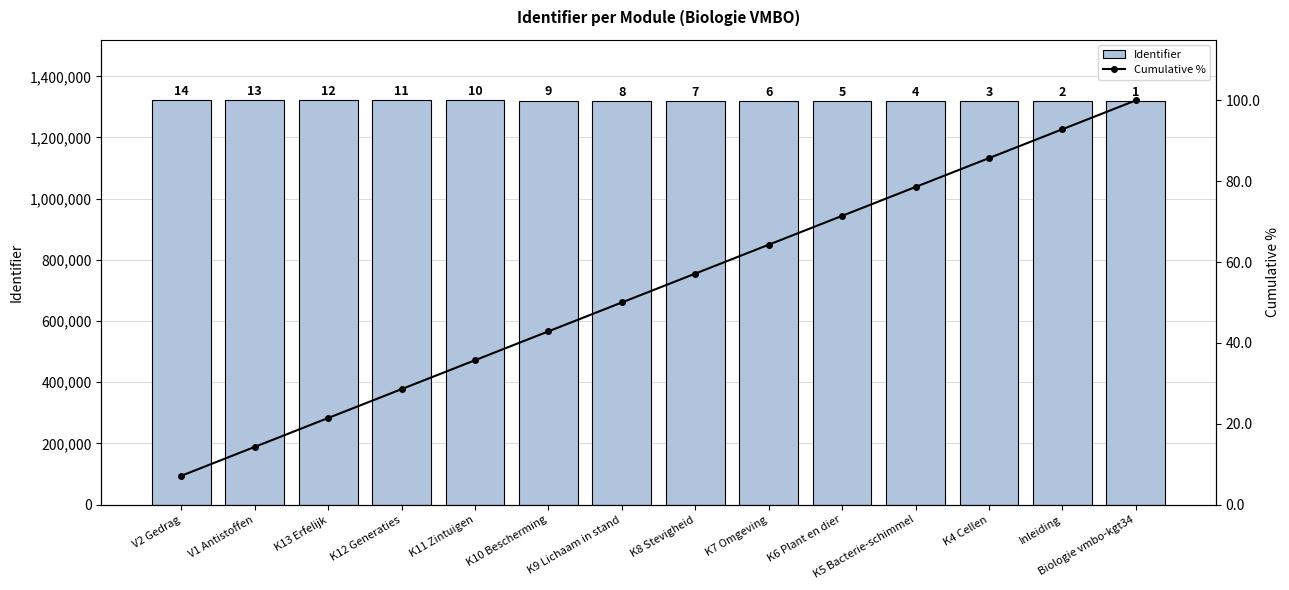

How many groups of bars are there?

14